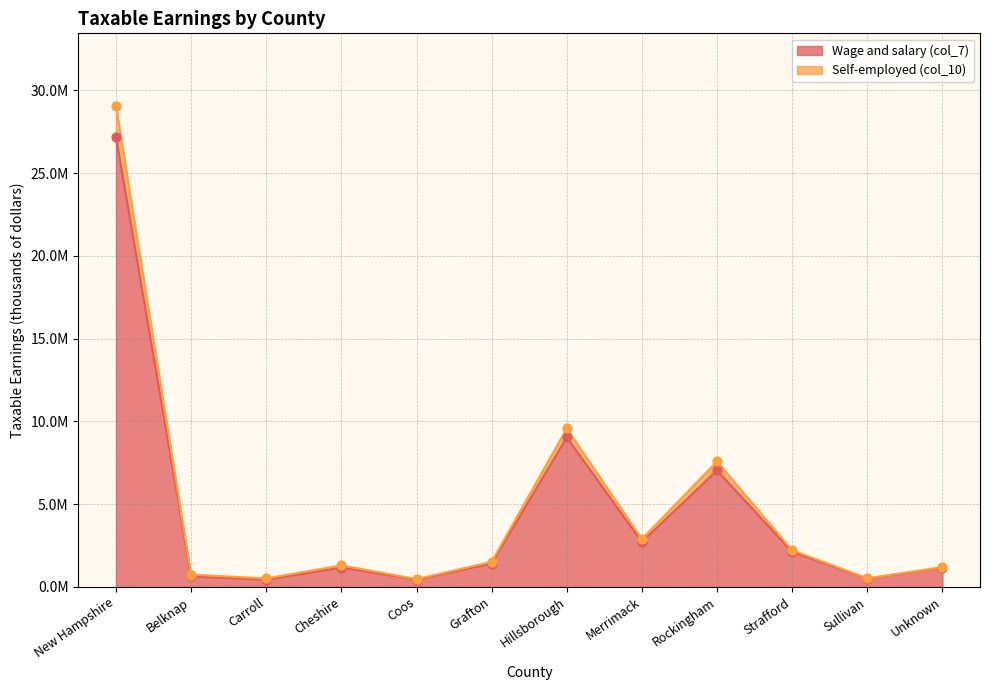

Is the value of Wage and salary (col_7) at Cheshire greater than the value of Self-employed (col_10) at New Hampshire?

No